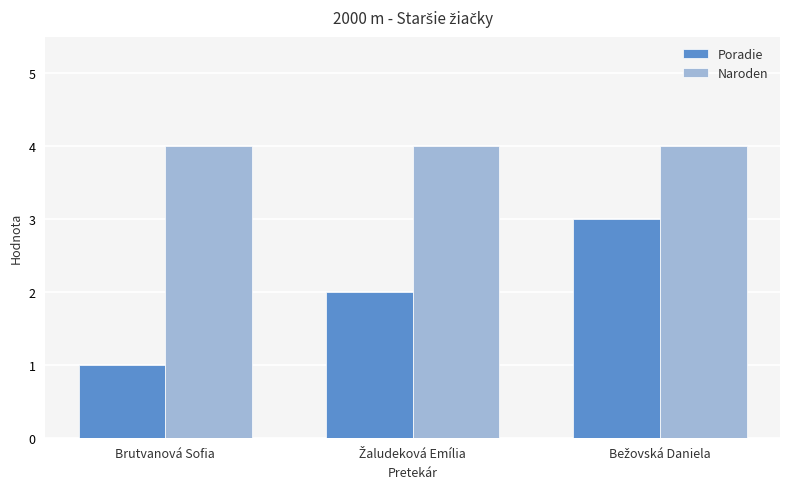

How many groups of bars are there?

3